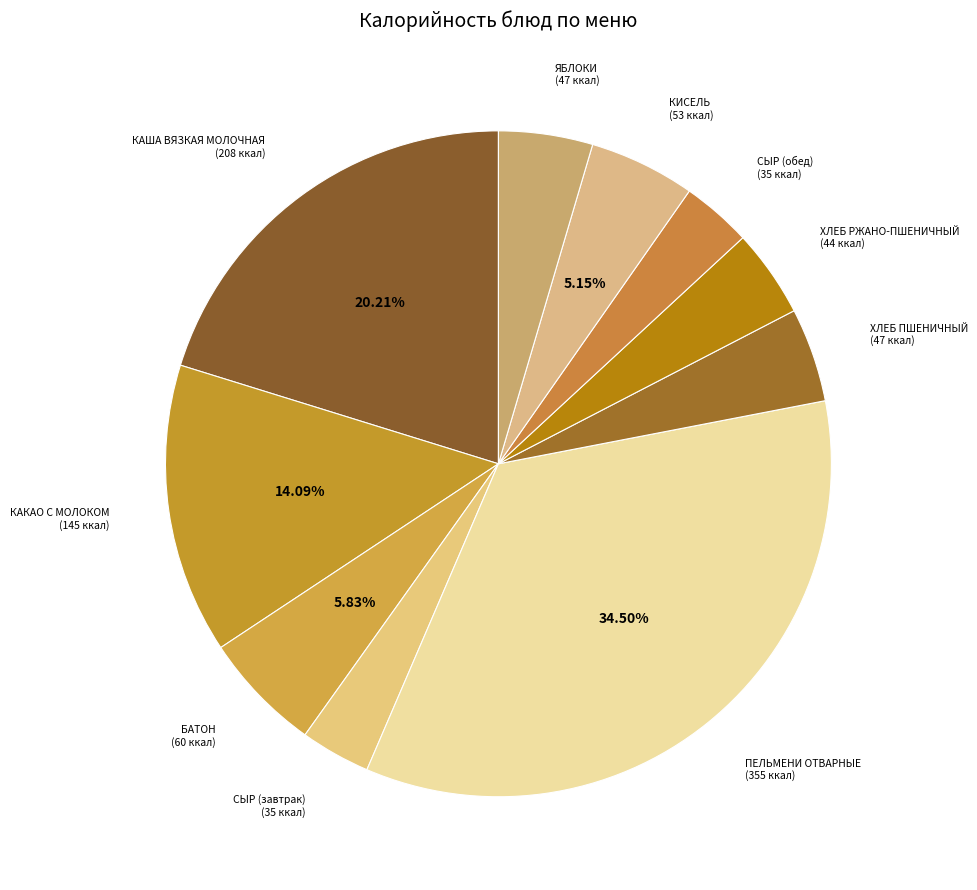

Is there a majority slice in this chart?

No